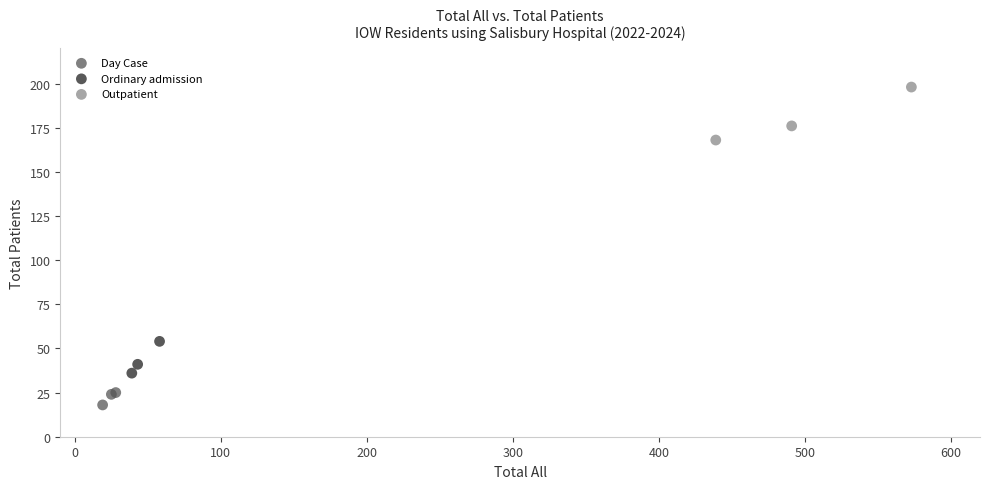

Which series reaches the maximum Y coordinate?

Outpatient